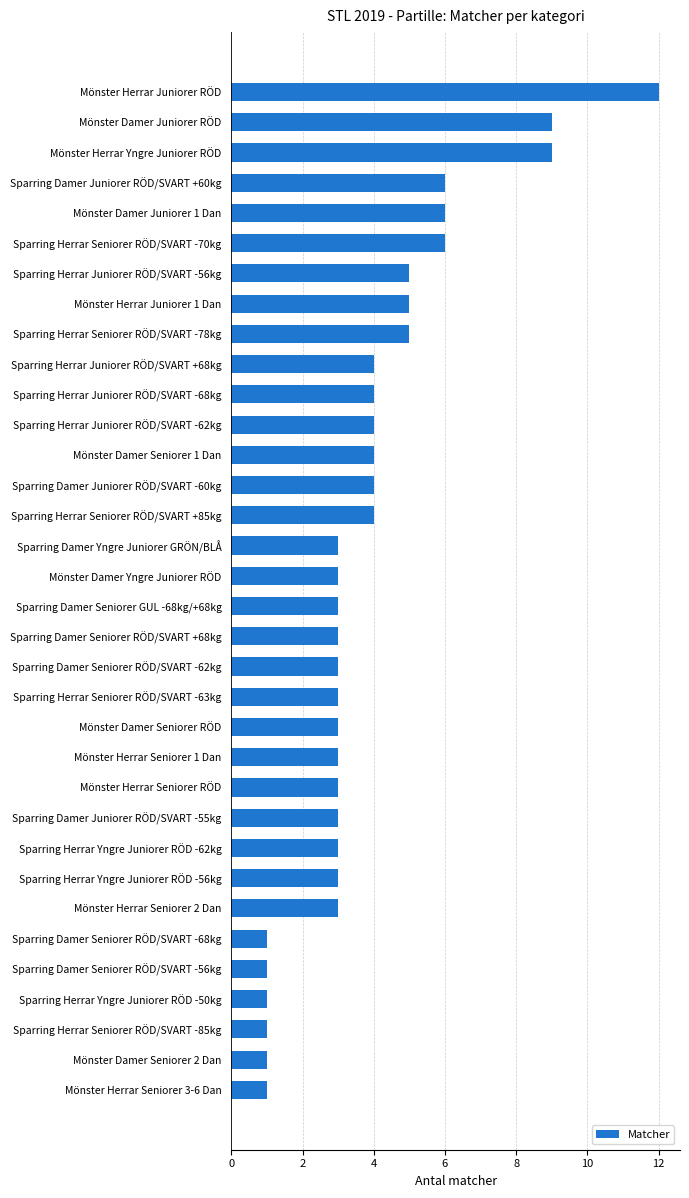

Which has a higher value, Mönster Damer Seniorer 2 Dan or Sparring Herrar Yngre Juniorer RÖD -62kg?

Sparring Herrar Yngre Juniorer RÖD -62kg